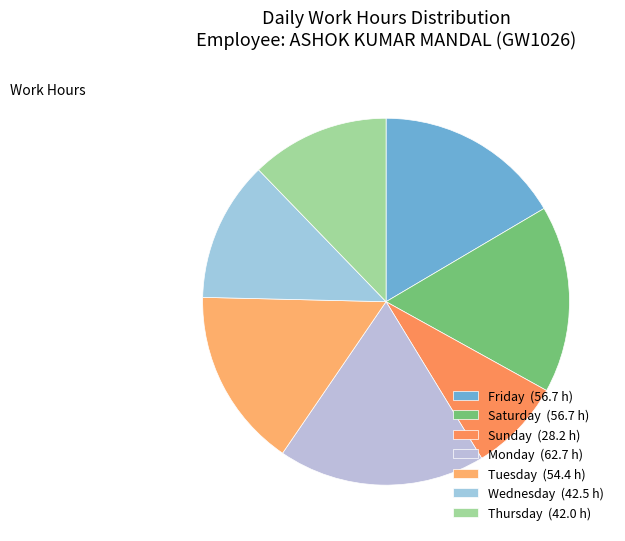

Is there a majority slice in this chart?

No